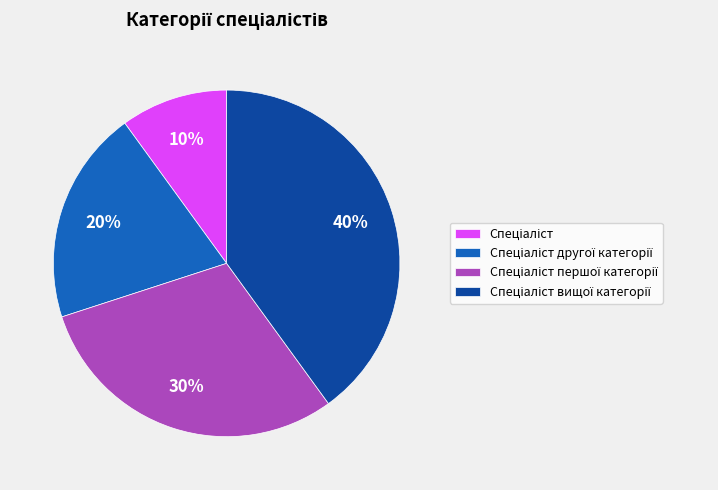

Does any single category account for the majority?

No